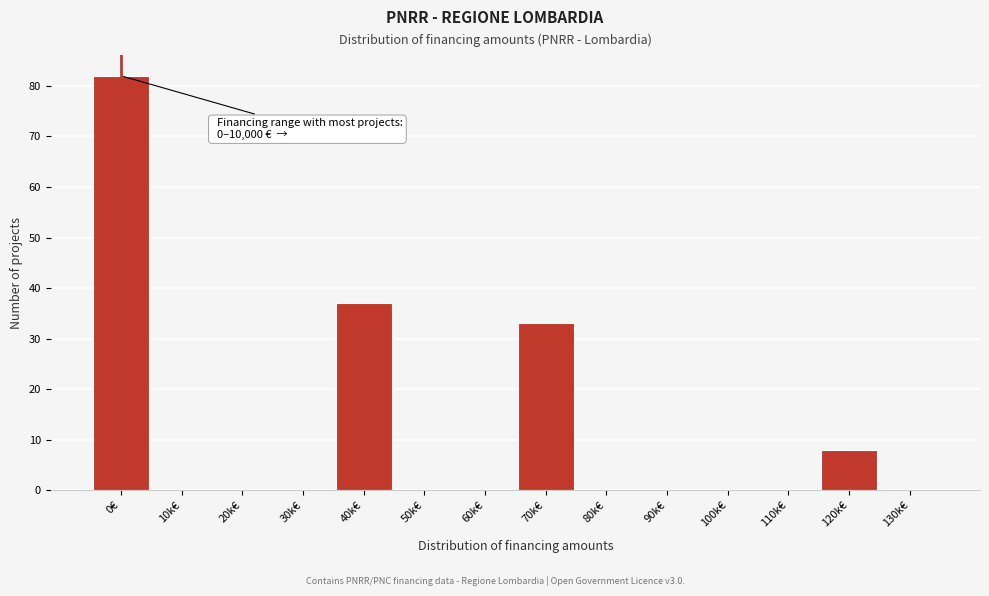

Reading right to left, transcribe all the data shown in this chart.

130k€=0	120k€=8	110k€=0	100k€=0	90k€=0	80k€=0	70k€=33	60k€=0	50k€=0	40k€=37	30k€=0	20k€=0	10k€=0	0€=82